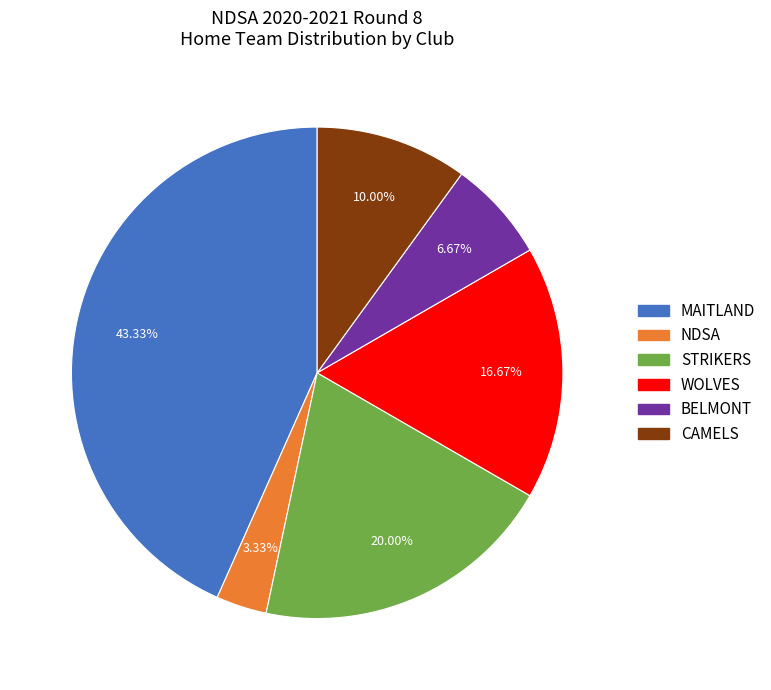

Which category has the smallest portion of the pie?

NDSA